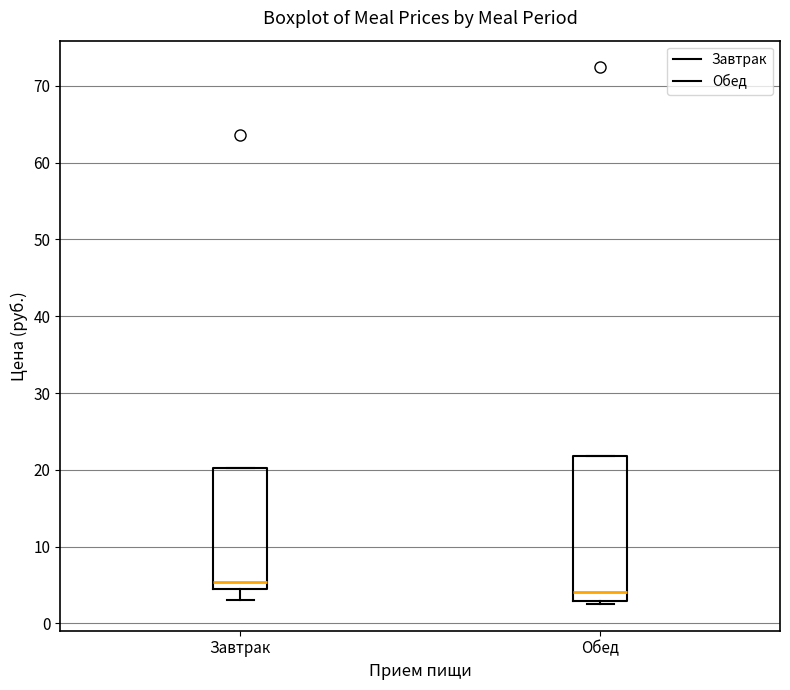

Comparing the boxes themselves (not the whiskers), which one is the tallest?

Обед